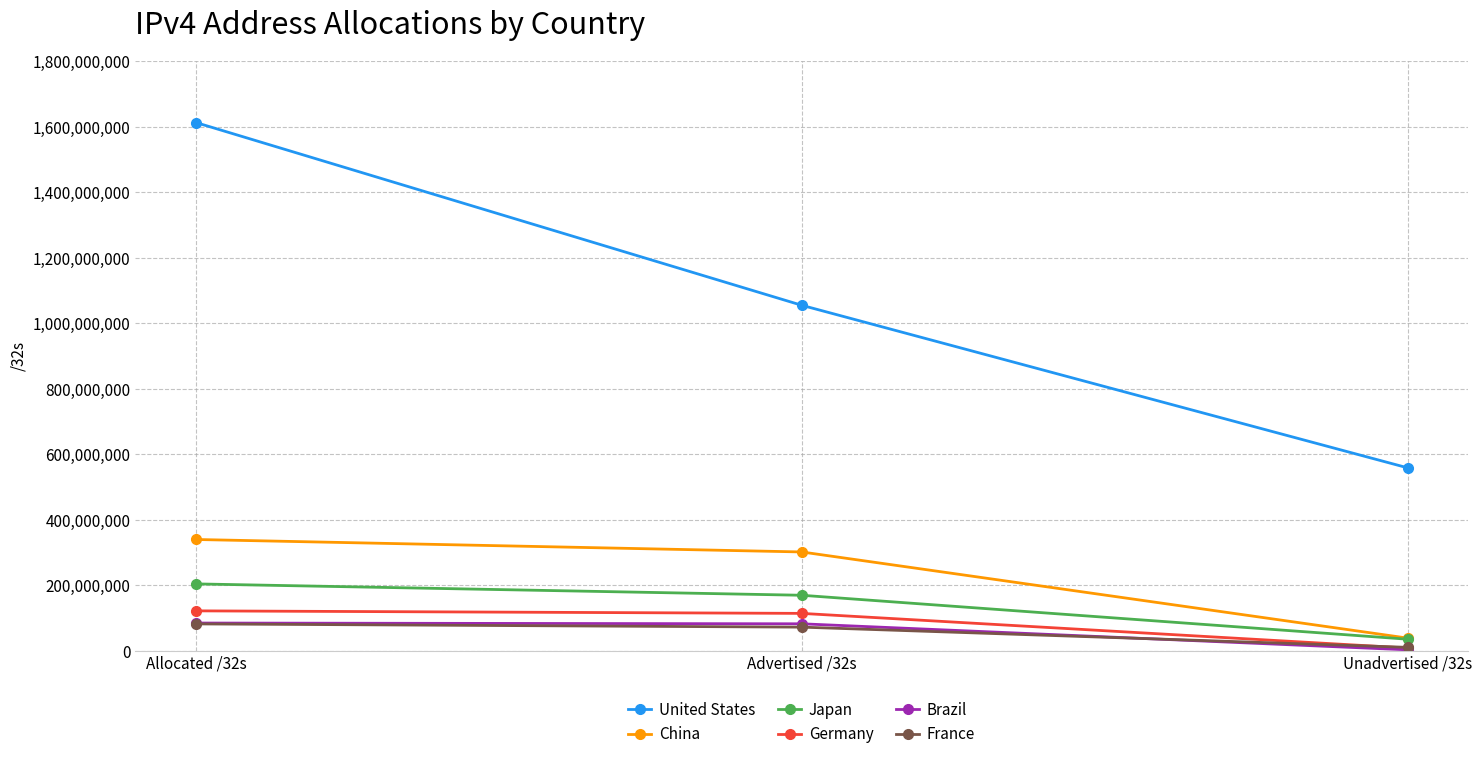

At which category is the sum across all series the highest?

Allocated /32s